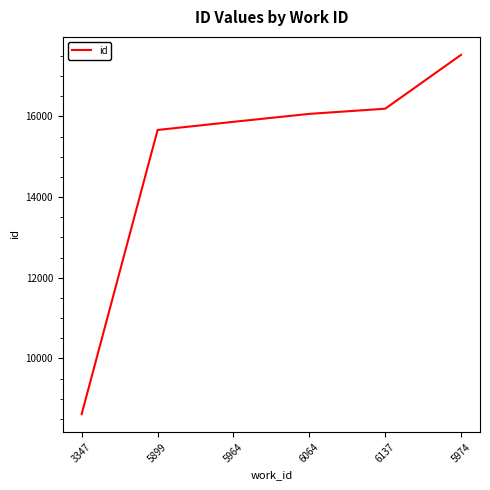

Approximately how many times larger is the value at 5899 compared to 5964?

1.0